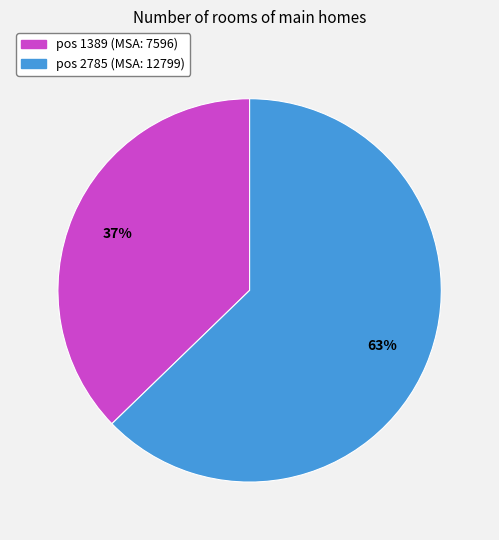

Is there a majority slice in this chart?

Yes